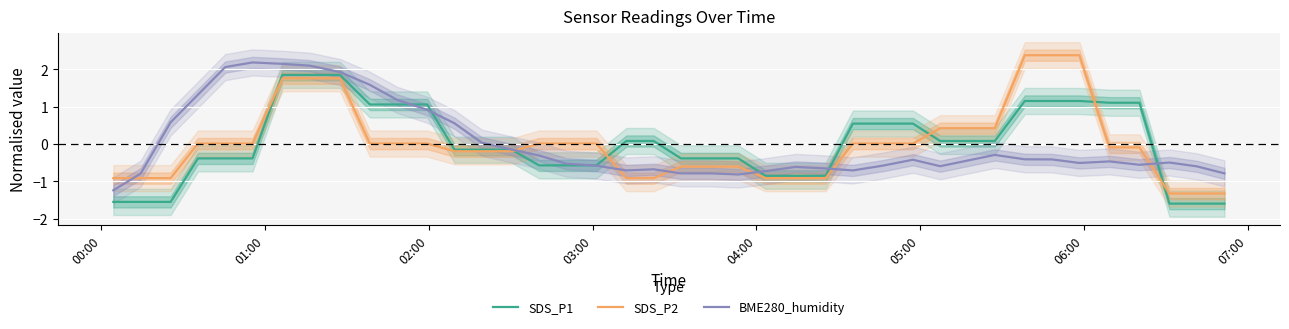

What is the lowest value of the BME280_humidity series?

-1.2